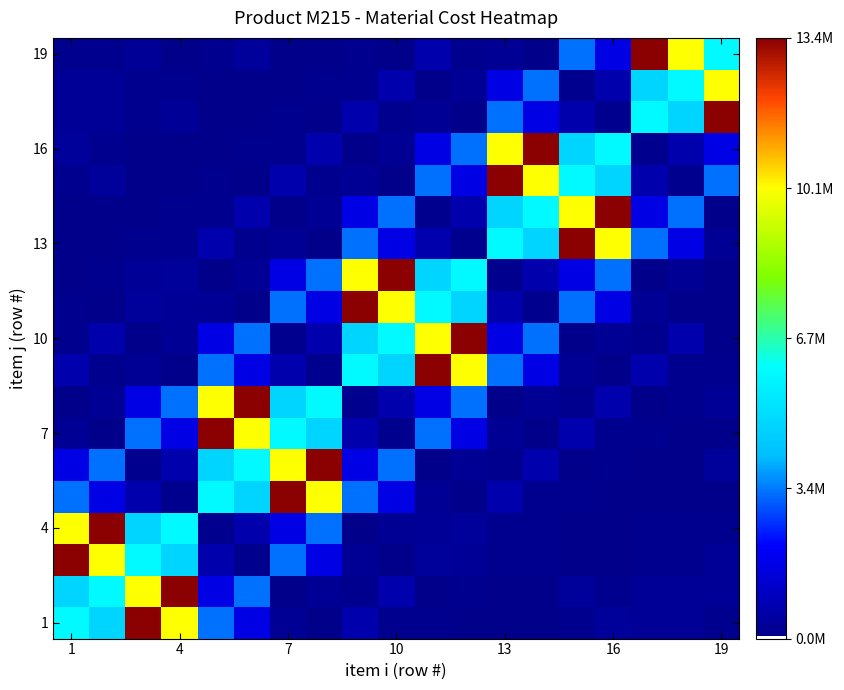

What is the greatest value displayed?

1.0